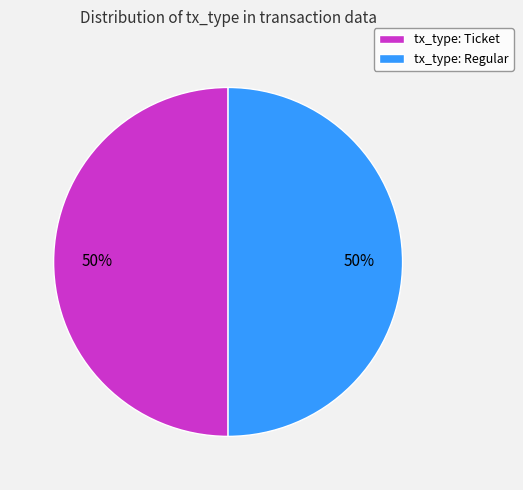

What percentage is the tx_type: Ticket slice, to the nearest percent?

50%